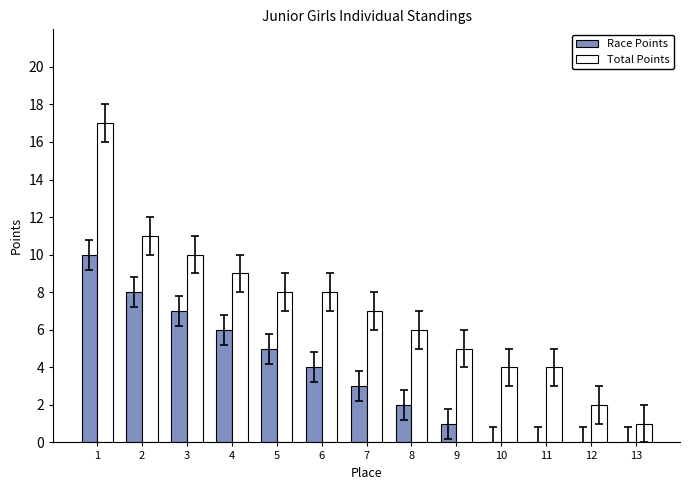

Reading right to left, what are all the values shown in this chart?

Race Points: 0	0	0	0	1	2	3	4	5	6	7	8	10
Total Points: 1	2	4	4	5	6	7	8	8	9	10	11	17